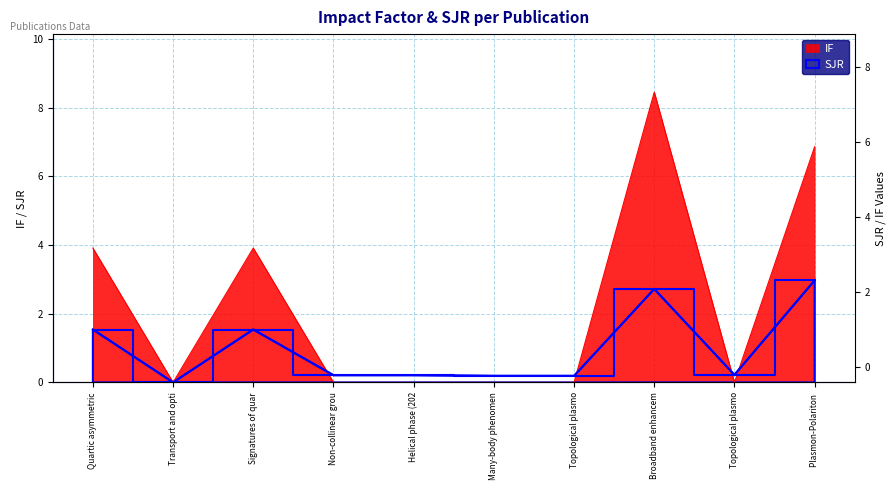

At how many categories does at least one series exceed 2?

4